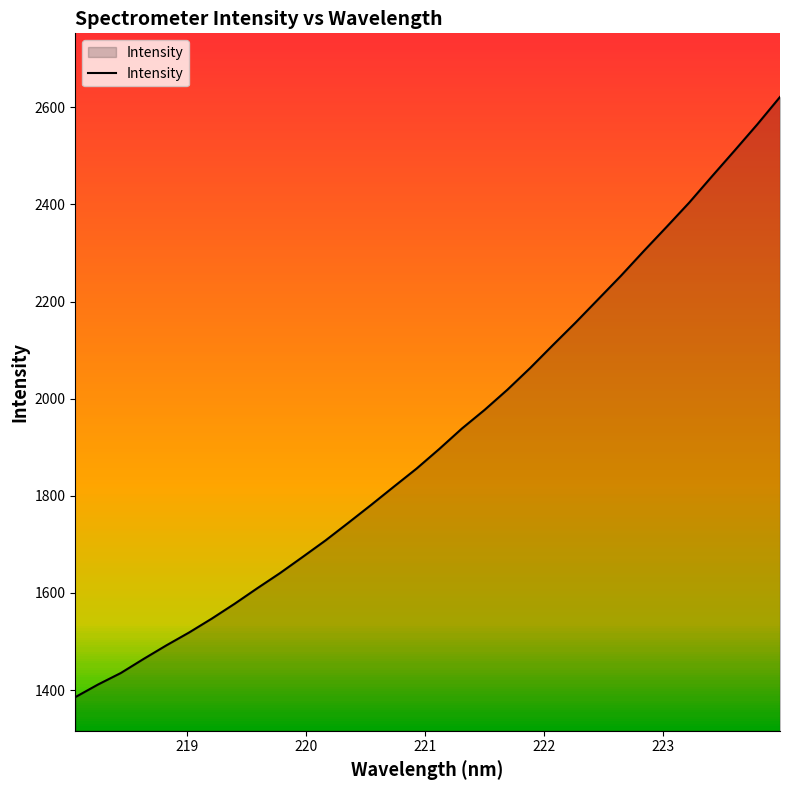

What is the lowest value of the Intensity series?

1385.4